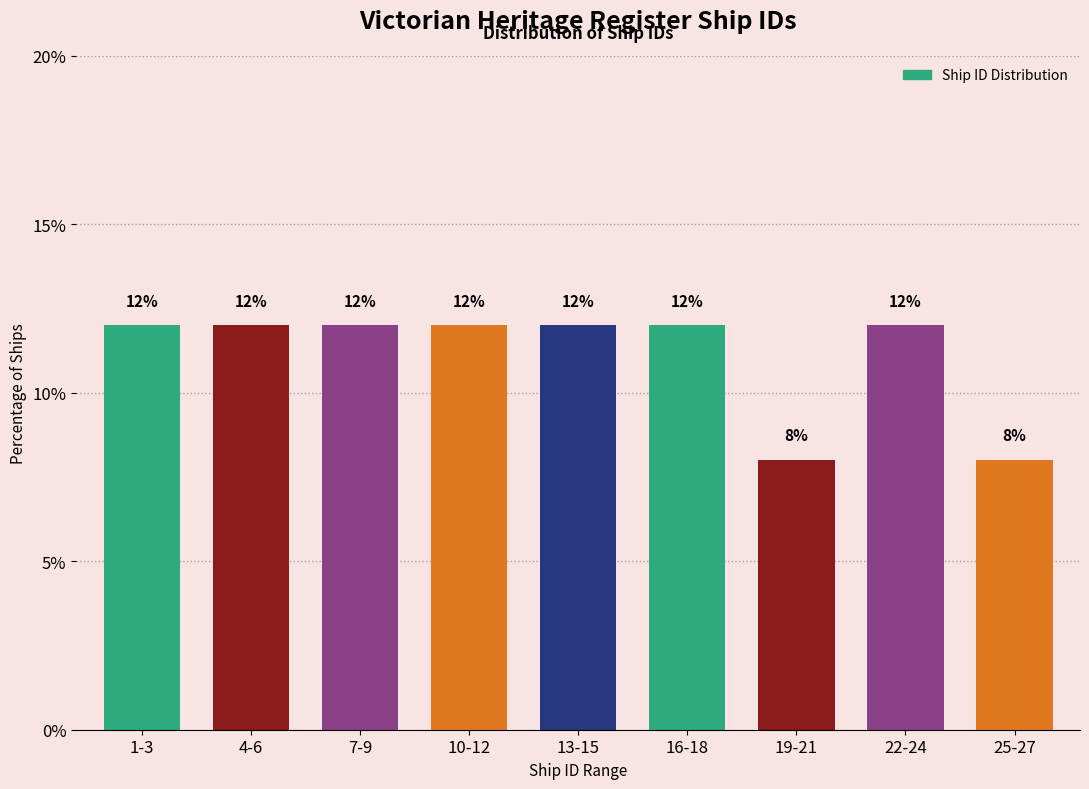

Reading left to right, what are all the values shown in this chart?

1-3=12	4-6=12	7-9=12	10-12=12	13-15=12	16-18=12	19-21=8	22-24=12	25-27=8